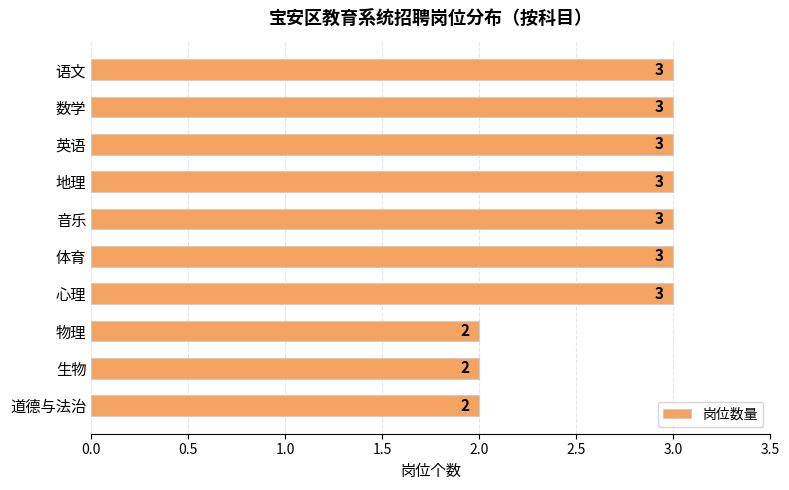

What is the ratio of the value at 生物 to the value at 体育?

0.7